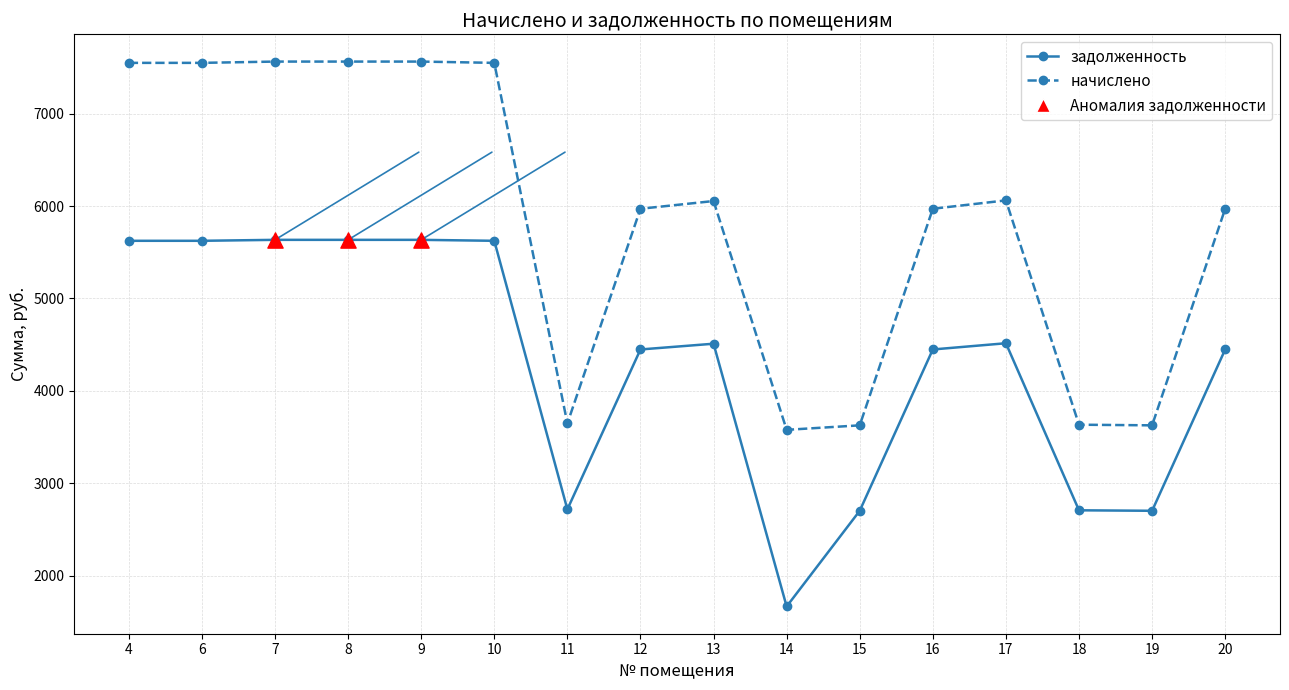

What is the total value across all series at 10?

13176.2